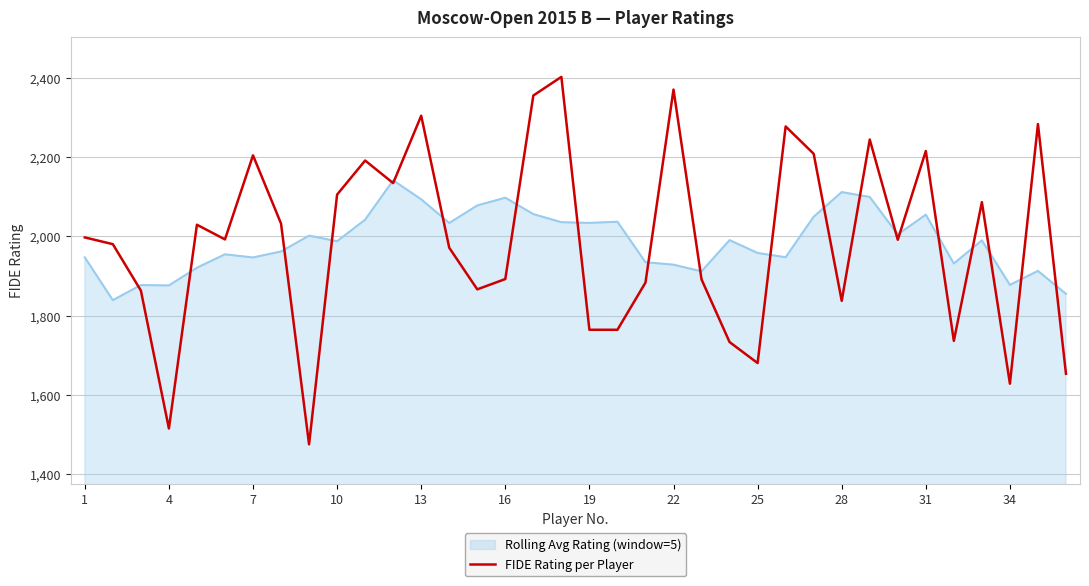

Rank the series by their maximum value, from highest to lowest.

FIDE Rating per Player, Rolling Avg Rating (window=5)